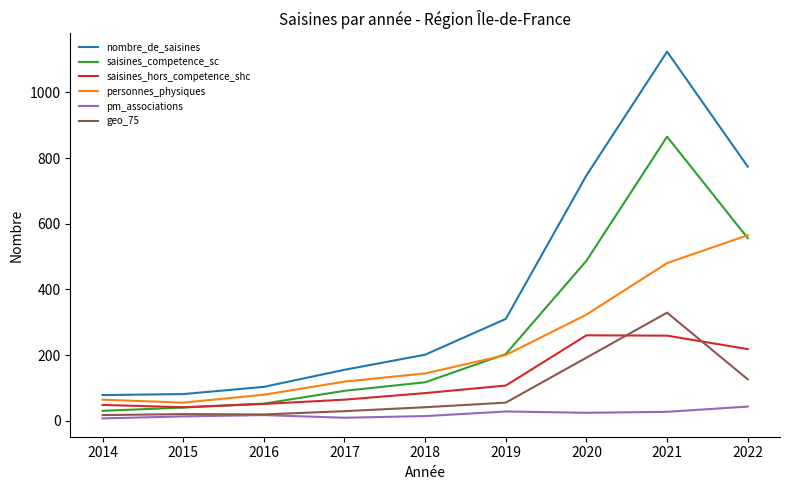

True or false: saisines_hors_competence_shc and geo_75 intersect in this chart.

True